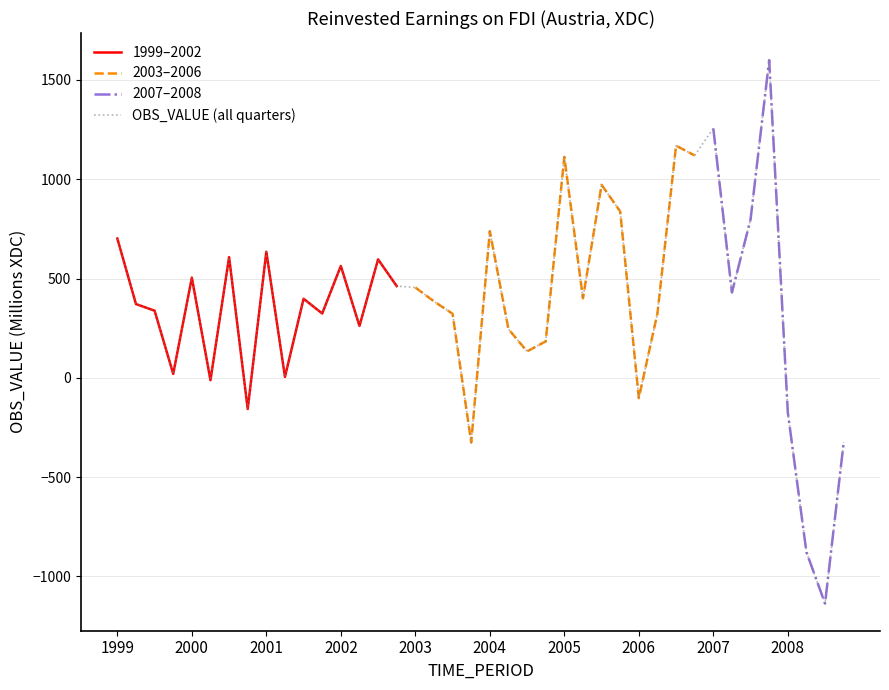

The value of 1999–2002 at 1999 is 701.4. True or false?

True